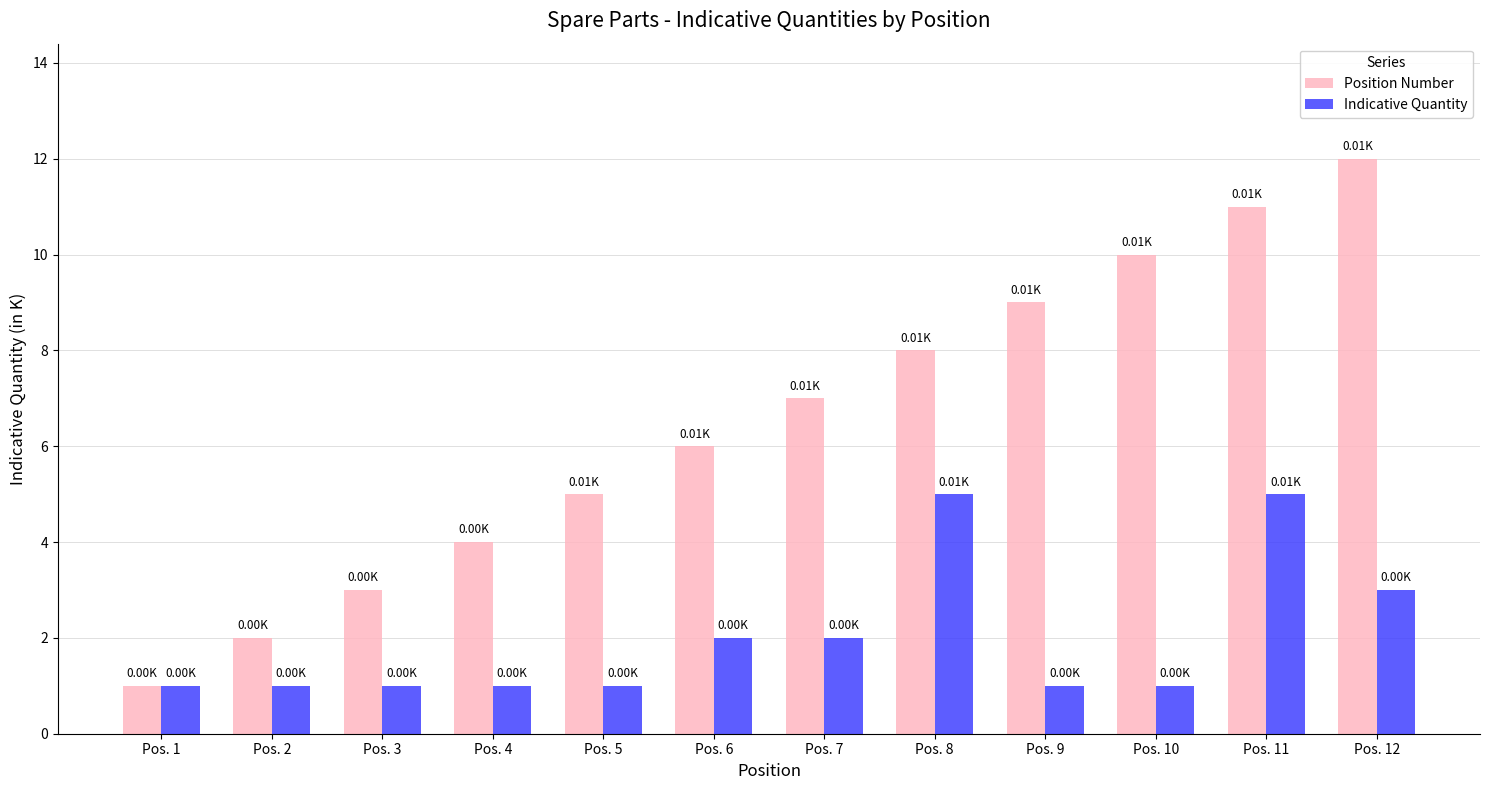

Reading left to right, transcribe all the data shown in this chart.

Position Number: 1	2	3	4	5	6	7	8	9	10	11	12
Indicative Quantity: 1	1	1	1	1	2	2	5	1	1	5	3